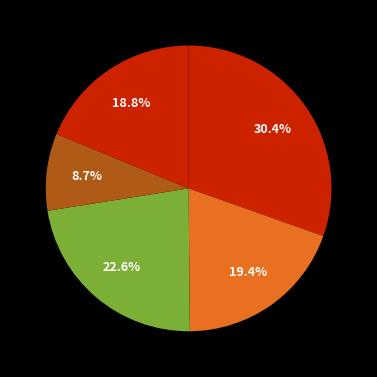

What is the largest slice in the pie chart?

LOMBOK BARAT